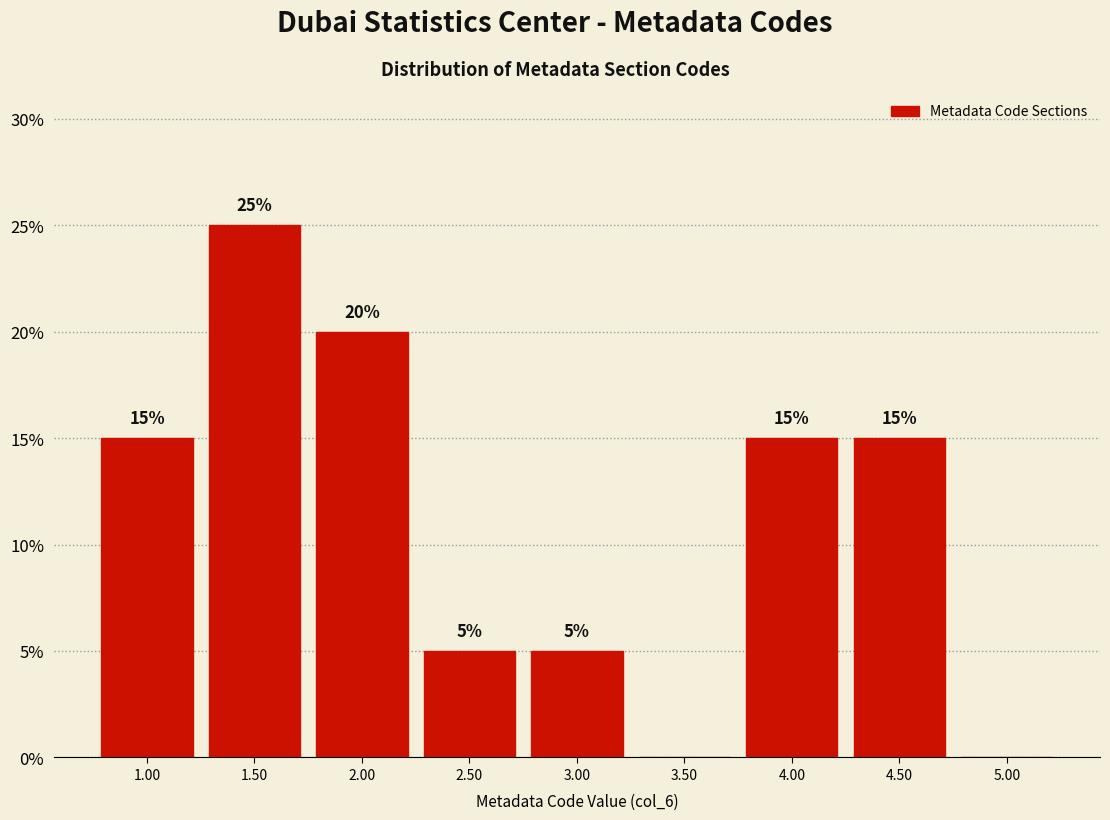

Which range on the x-axis has the tallest bar?

1.25 to 1.75